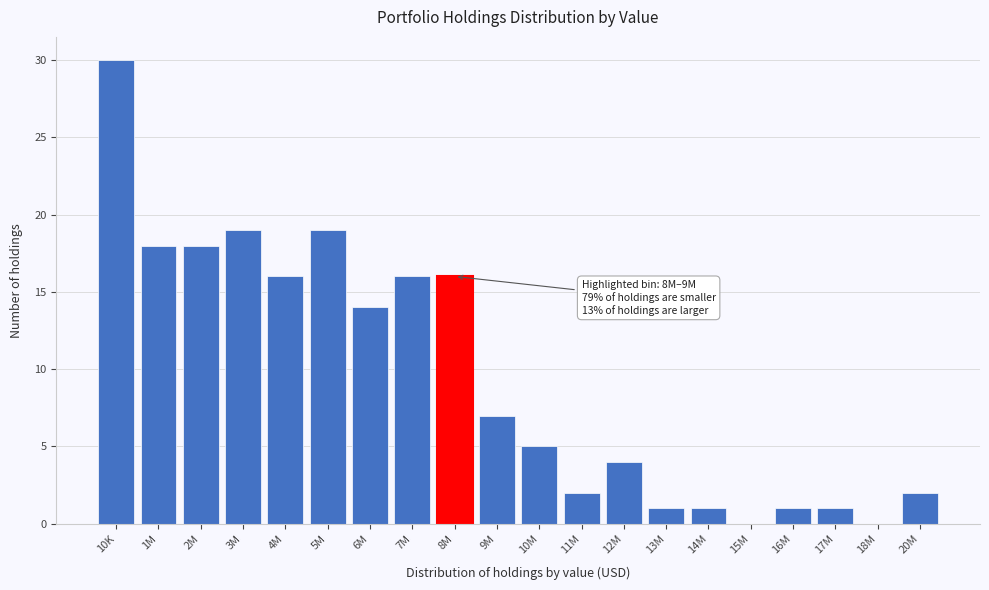

Reading left to right, transcribe all the data shown in this chart.

10K=30	1M=18	2M=18	3M=19	4M=16	5M=19	6M=14	7M=16	8M=16	9M=7	10M=5	11M=2	12M=4	13M=1	14M=1	15M=0	16M=1	17M=1	18M=0	20M=2